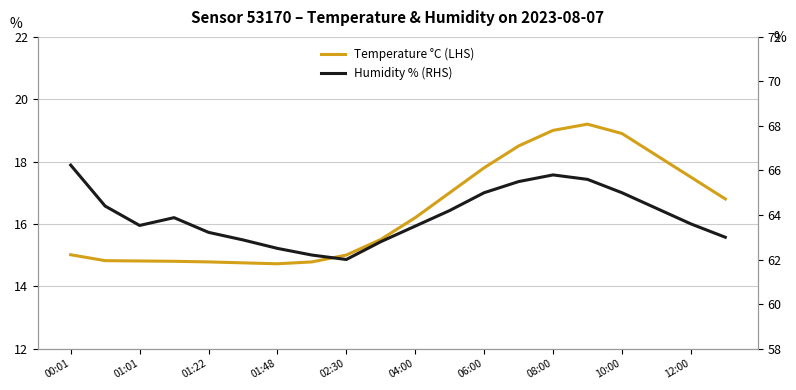

What is the value of the Temperature °C (LHS) point at the 13th from the left?

17.8